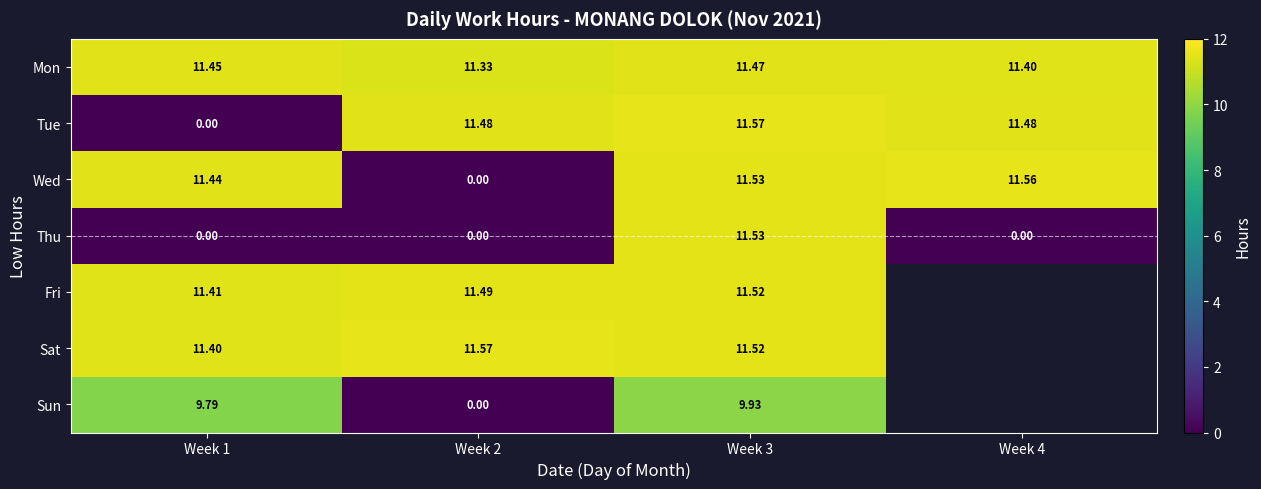

What is the difference between the highest and lowest values at Week 1?

11.4